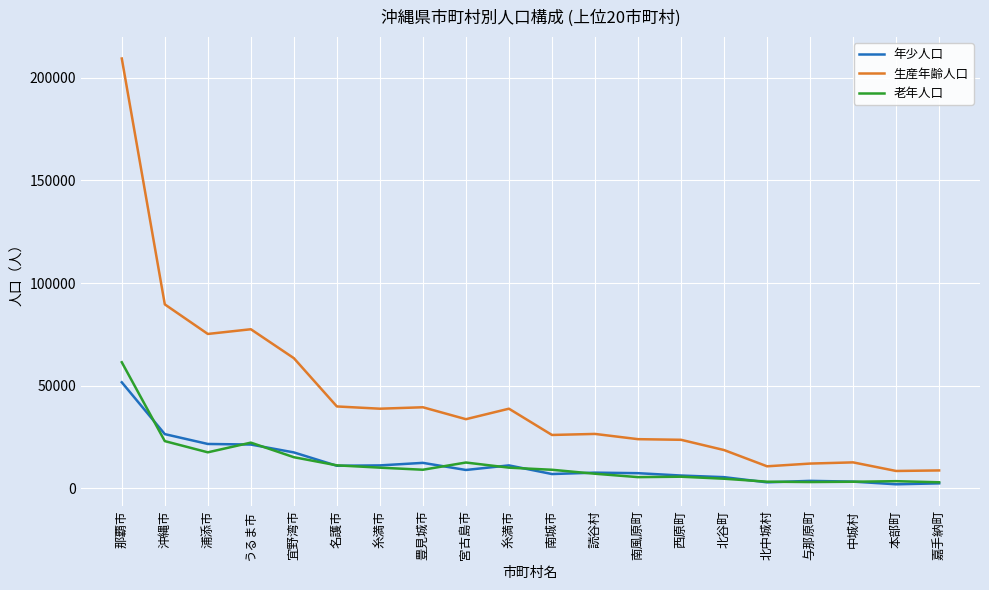

True or false: 年少人口 and 生産年齢人口 cross at least once.

False